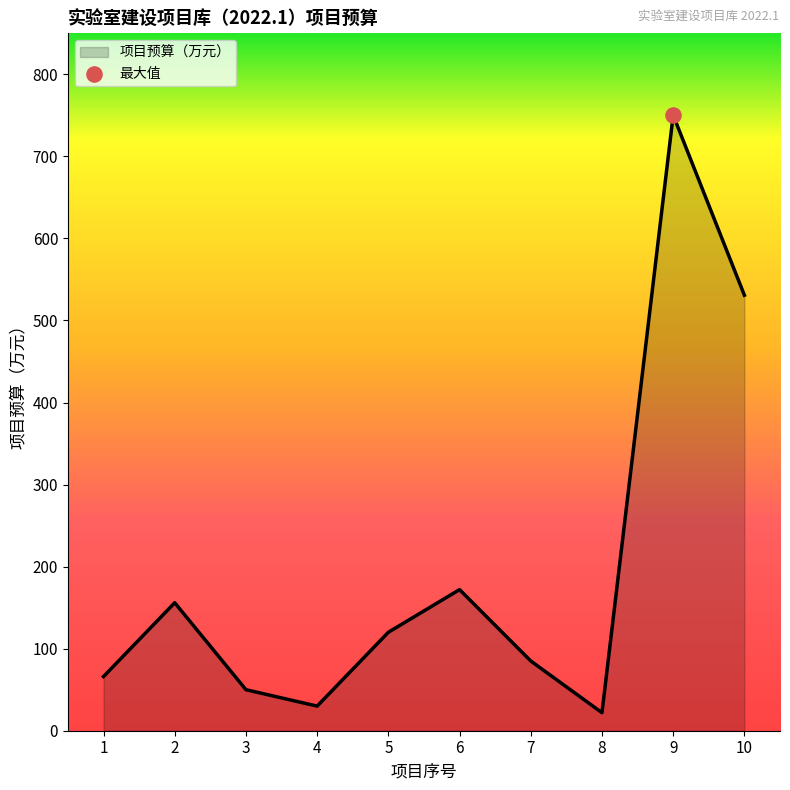

Which has a higher value, 7 or 6?

6